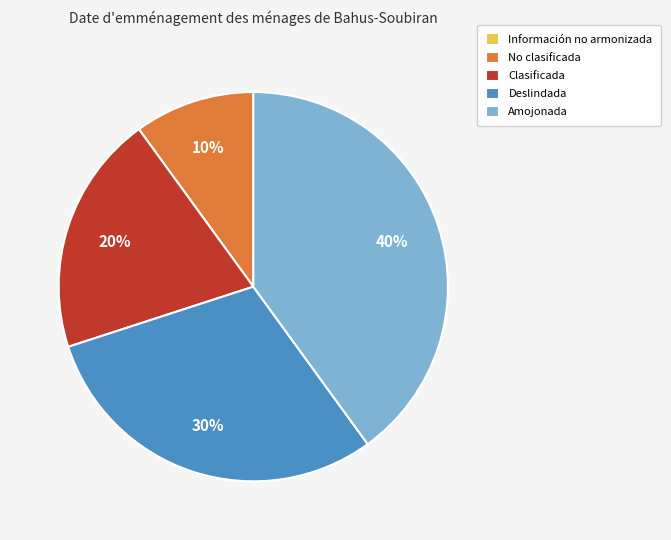

Do No clasificada and Deslindada together represent more than half of the pie?

No